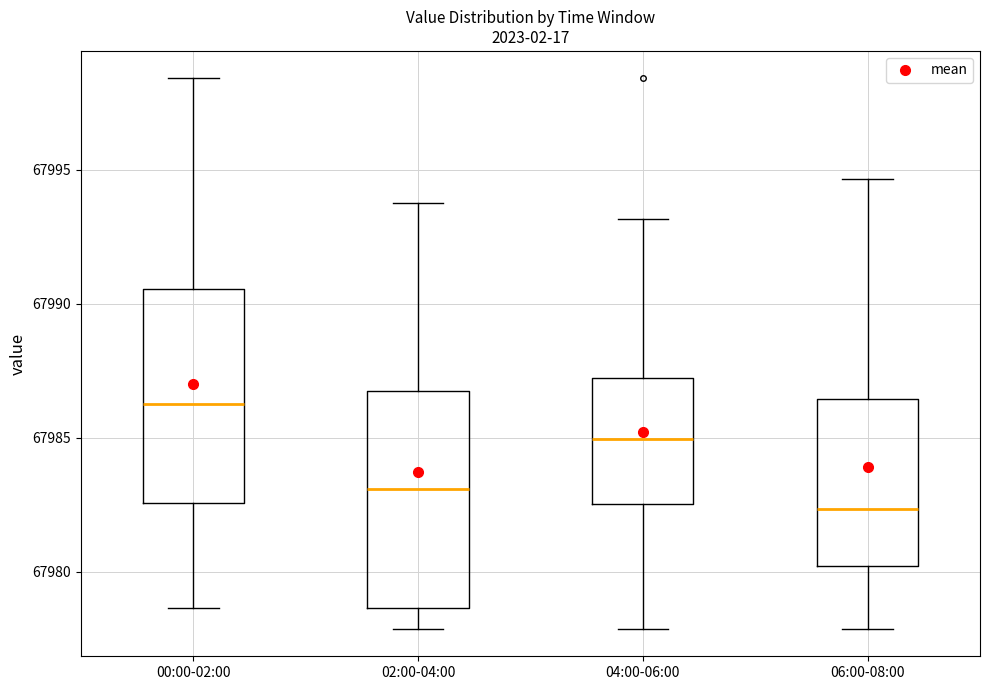

Where does the upper whisker of the box for 00:00-02:00 end on the y-axis? The values are not printed on the chart, so give them approximately, as read against the axis.

67998.5